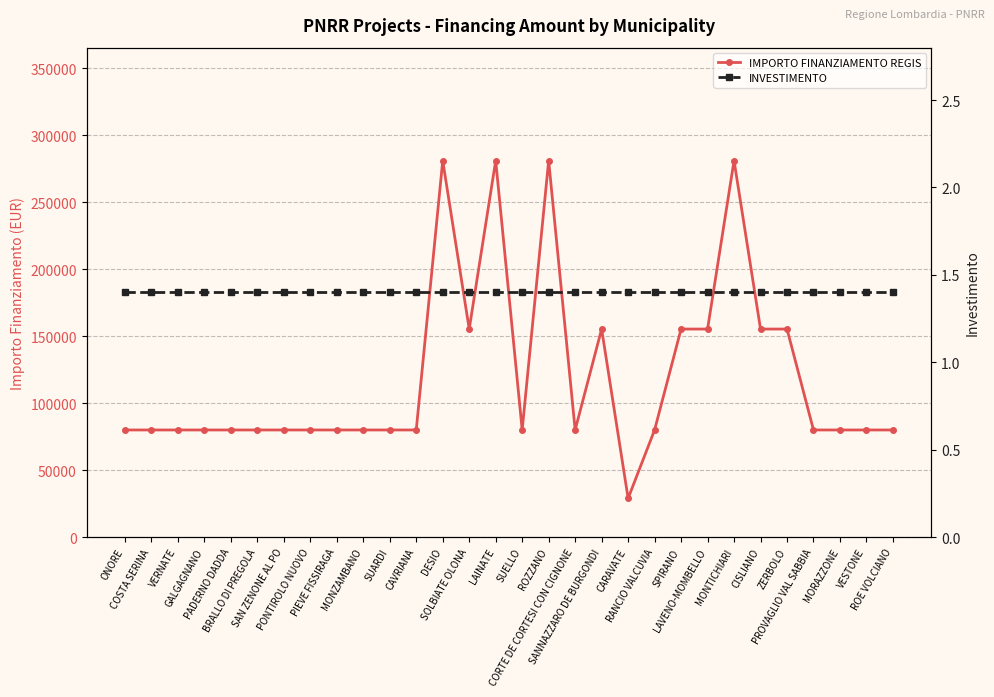

What are all the series names shown in the legend?

IMPORTO FINANZIAMENTO REGIS, INVESTIMENTO